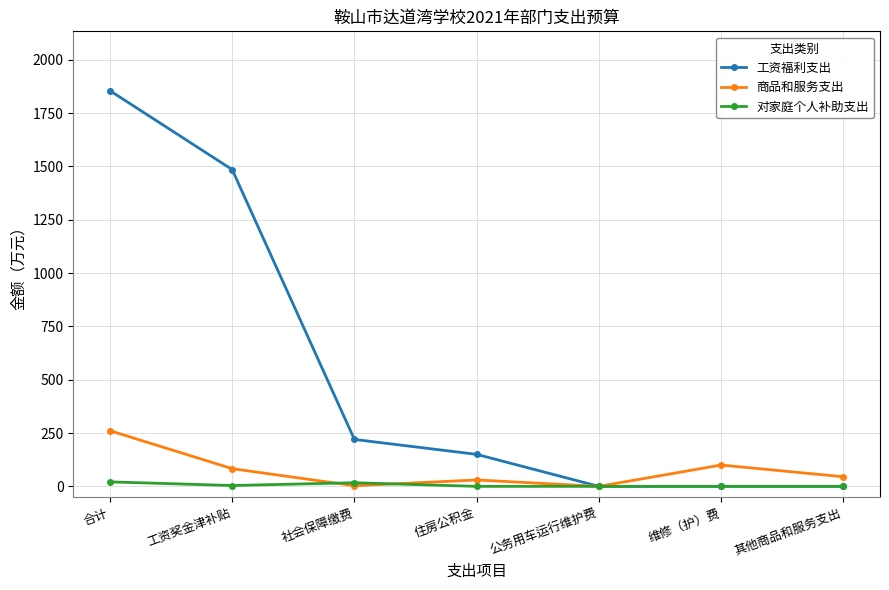

At which category is the sum across all series the highest?

合计